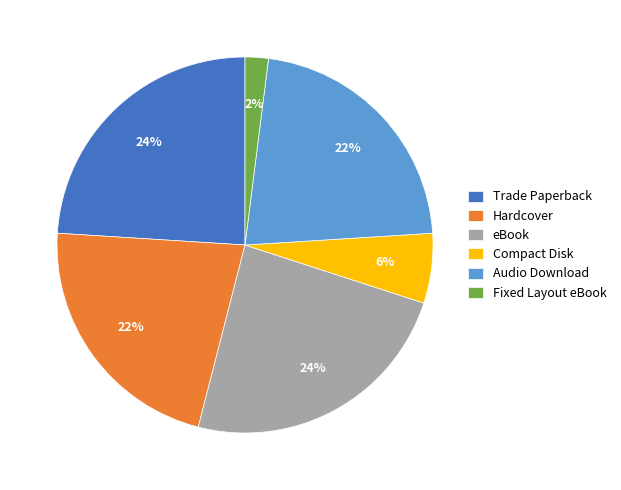

To the nearest percent, what percentage of the pie is Audio Download?

22%